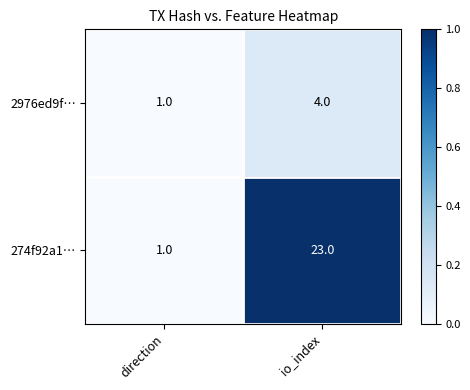

Which category has the highest value across all series?

io_index